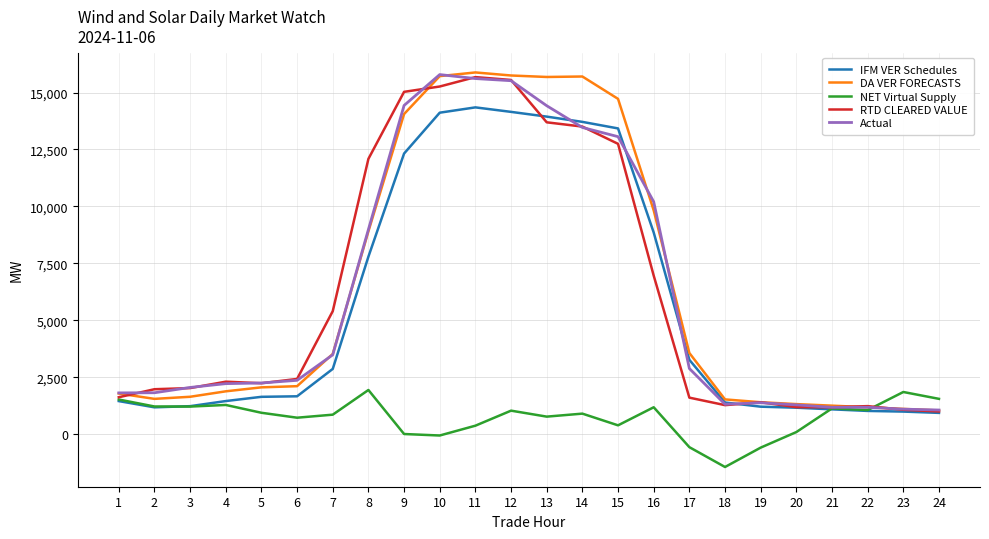

How many lines are shown in the chart?

5